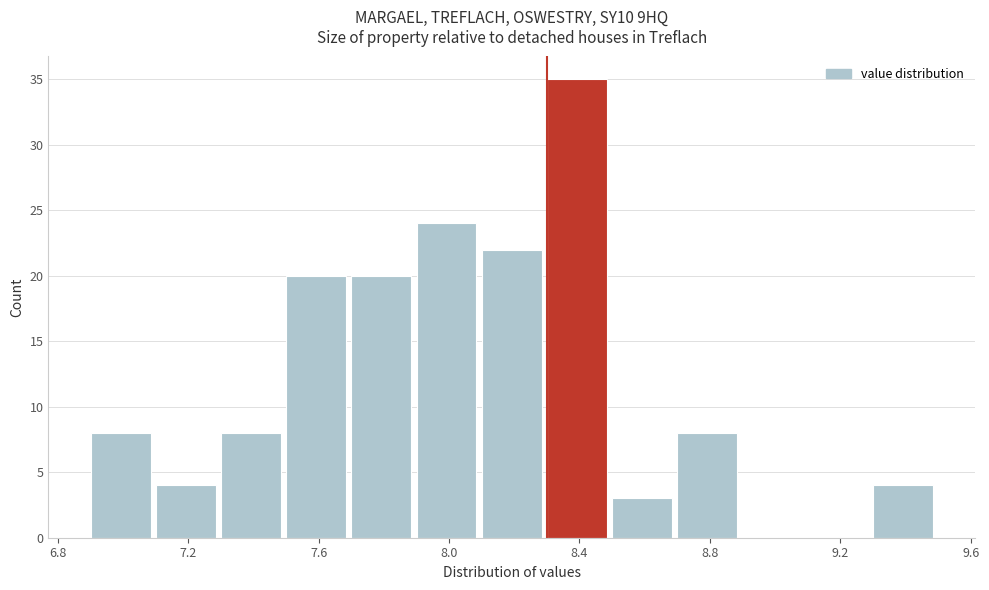

Which range on the x-axis has the tallest bar?

8.3 to 8.5